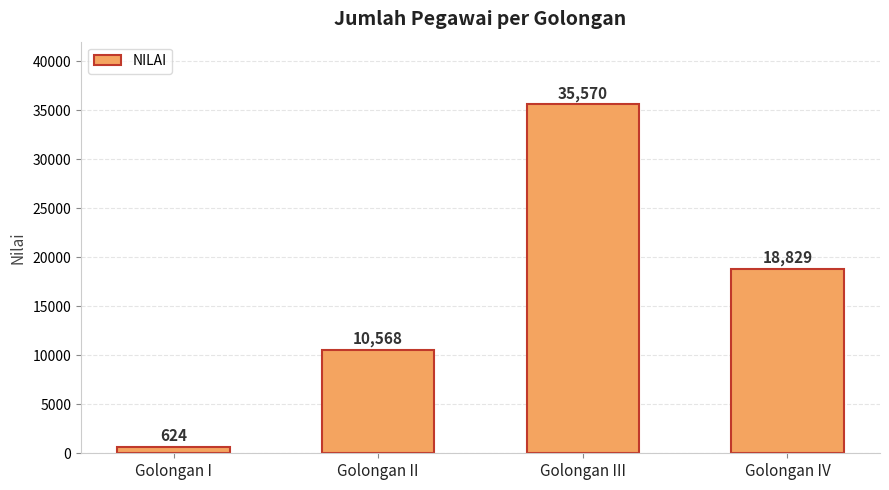

Approximately how many times larger is the value at Golongan III compared to Golongan IV?

1.9